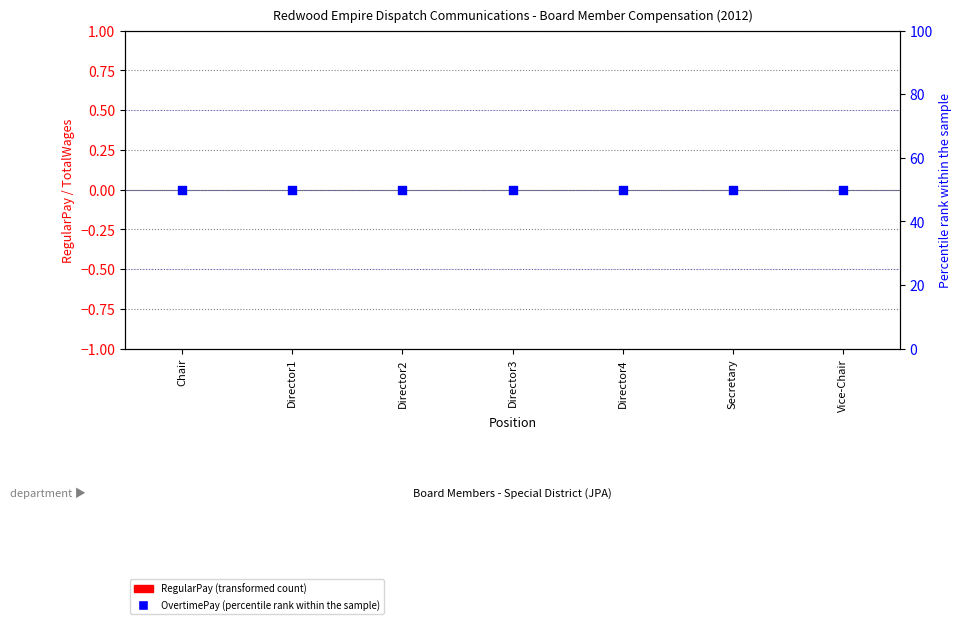

Which series reaches the minimum Y coordinate?

RegularPay